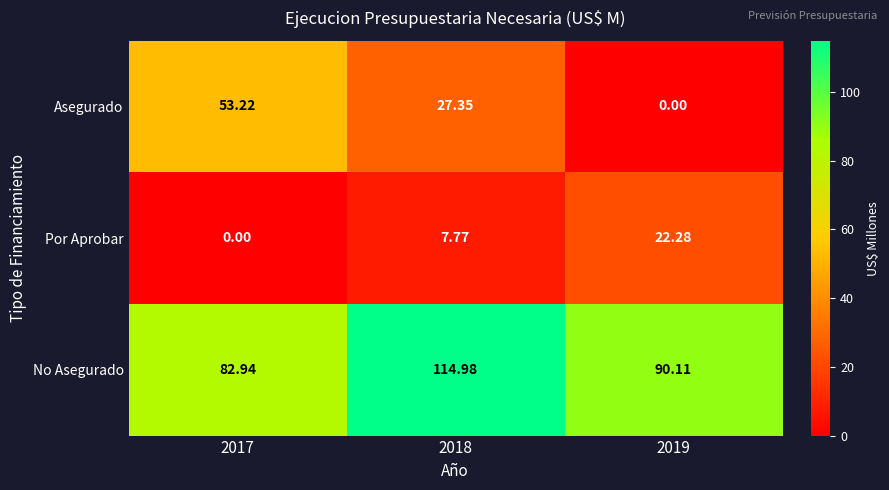

At how many categories does at least one series exceed 28?

3